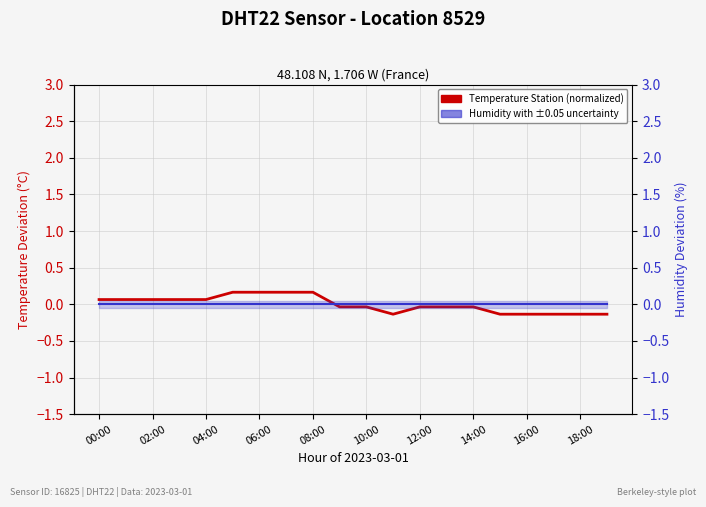

Which series has the largest range (max minus min)?

Temperature (normalized deviation)